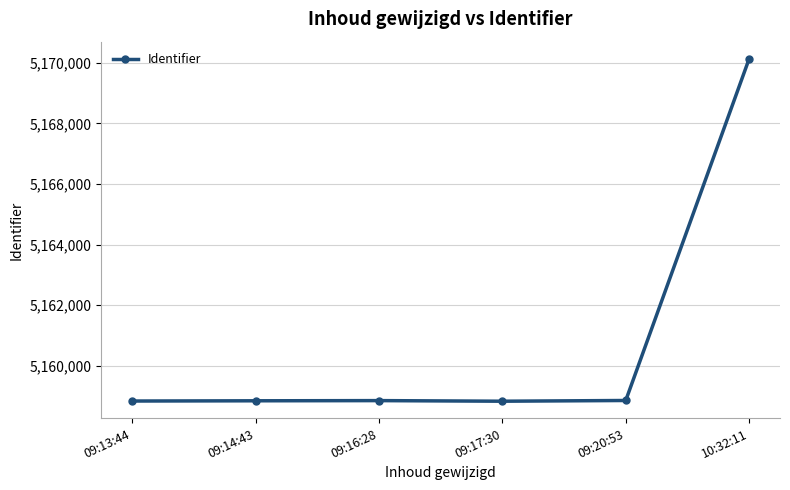

What is the change in value from 09:16:28 to 09:17:30?

-20